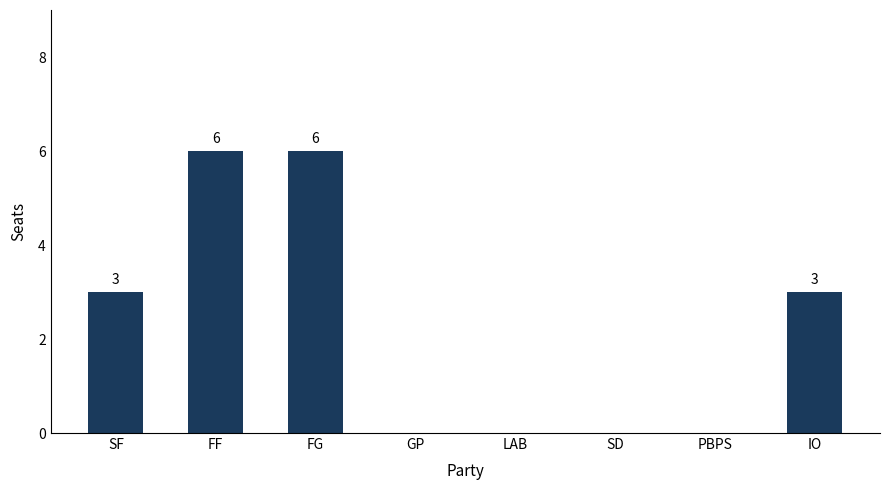

Are the bars horizontal?

No